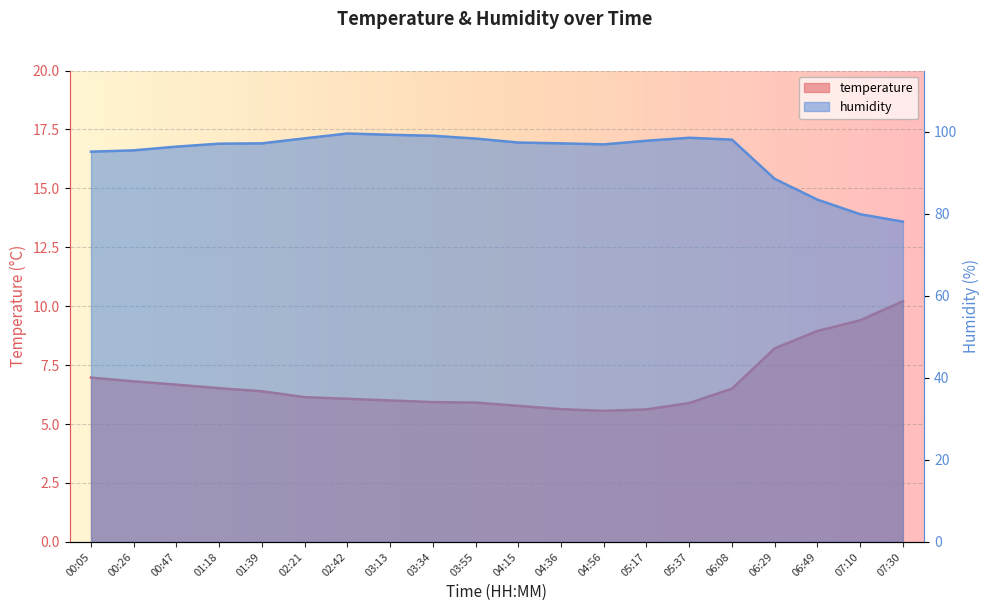

What is the sum of the humidity values at 06:08 and 00:05?

193.3